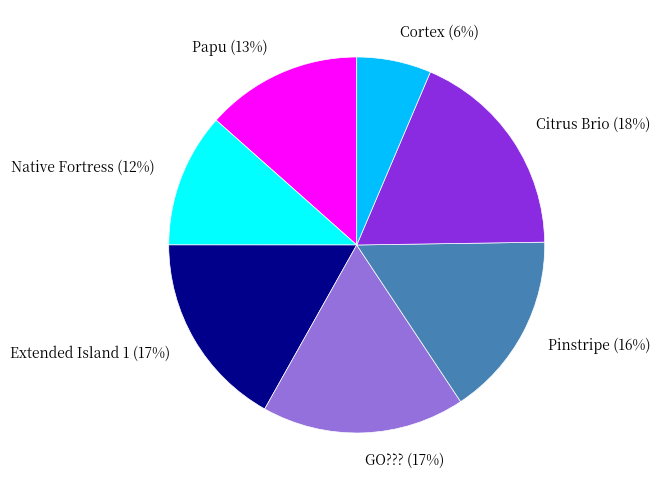

What is the ratio of the value at Extended Island 1 to the value at Pinstripe?

1.1